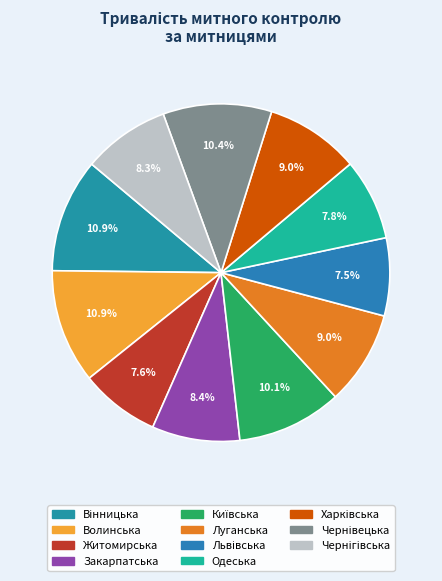

Rank the categories by value from lowest to highest.

Львівська митниця, Житомирська митниця, Одеська митниця, Чернігівська митниця, Закарпатська митниця, Луганська митниця, Харківська митниця, Київська митниця, Чернівецька митниця, Вінницька митниця, Волинська митниця